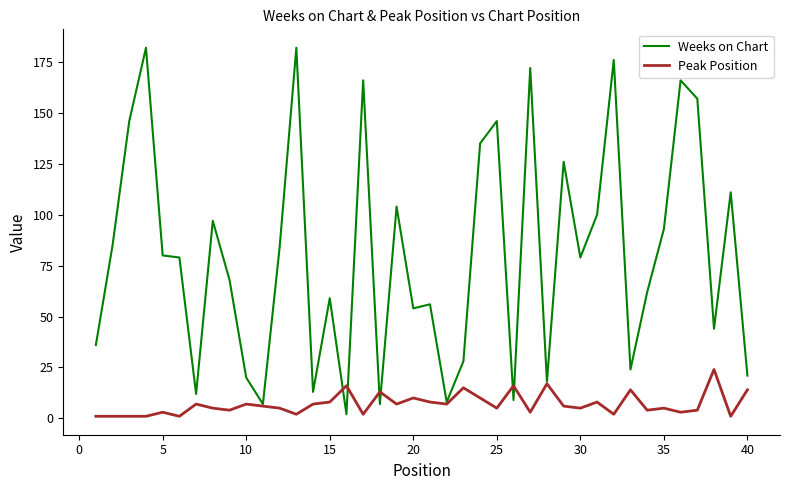

What is the maximum value shown in the chart?

182